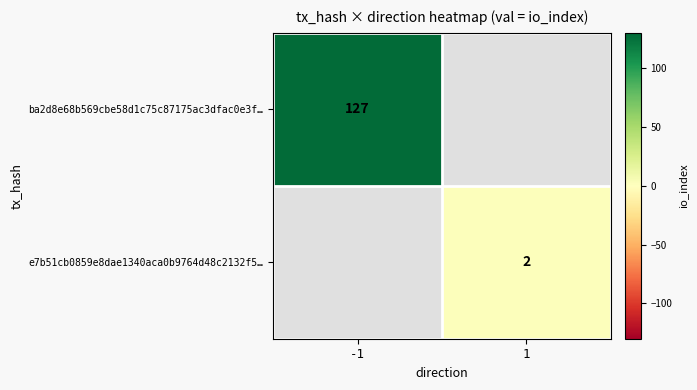

The ba2d8e68b569cbe58d1c75c87175ac3dfac0e3f… series shows 197 at -1. True or false?

False